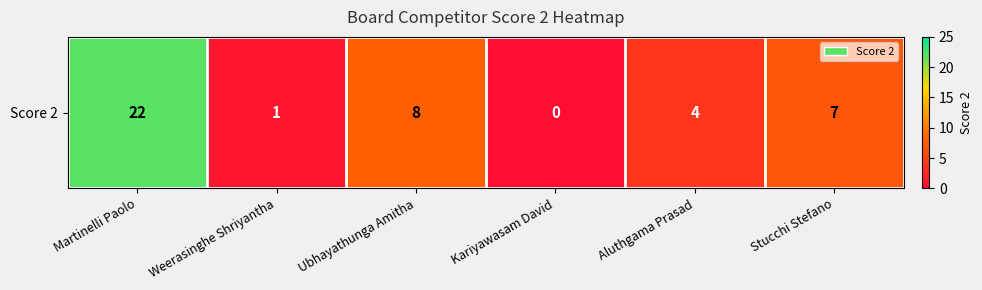

Reading left to right, what are all the values shown in this chart?

Martinelli Paolo=22	Weerasinghe Shriyantha=1	Ubhayathunga Amitha=8	Kariyawasam David=0	Aluthgama Prasad=4	Stucchi Stefano=7